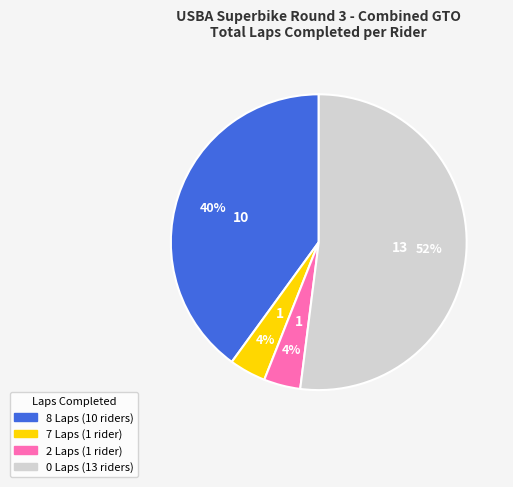

Count the number of slices in the pie.

4